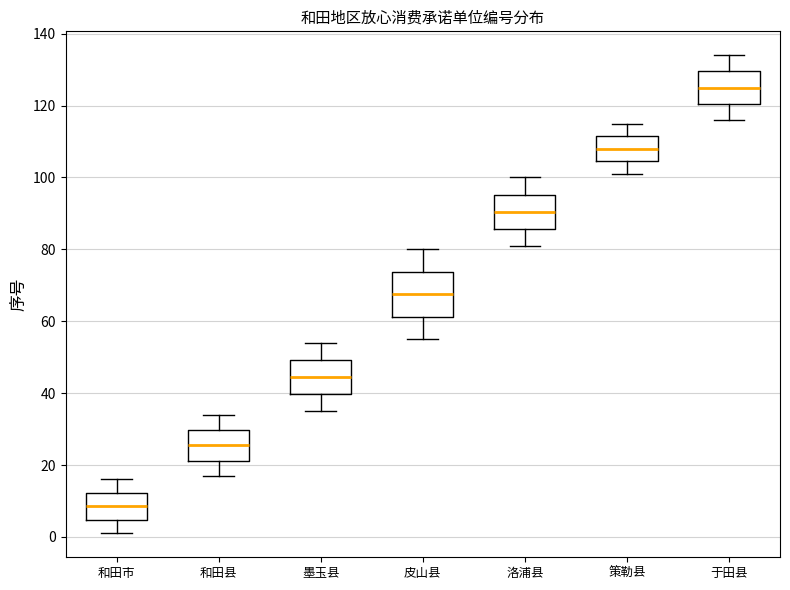

Reading left to right, transcribe this box plot: for each box, give where its median line is, the range the box spans, and where its two whiskers end, as read against the y-axis. The values are not printed on the chart, so give them approximately, as read against the axis.

和田市: median 8, box 4 to 12, whiskers 2 to 16
和田县: median 26, box 22 to 30, whiskers 18 to 34
墨玉县: median 44, box 40 to 50, whiskers 36 to 54
皮山县: median 68, box 62 to 74, whiskers 56 to 80
洛浦县: median 90, box 86 to 96, whiskers 82 to 100
策勒县: median 108, box 104 to 112, whiskers 102 to 116
于田县: median 126, box 120 to 130, whiskers 116 to 134